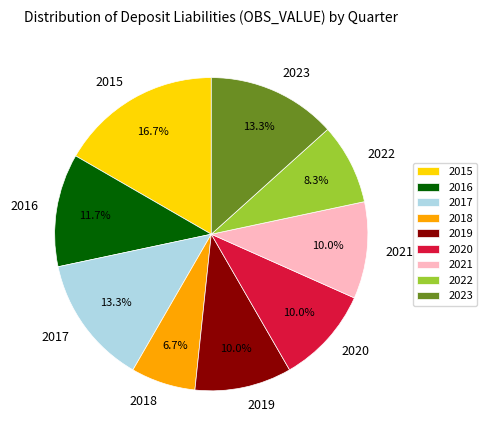

How much of the chart is everything except 2022?

91.7%